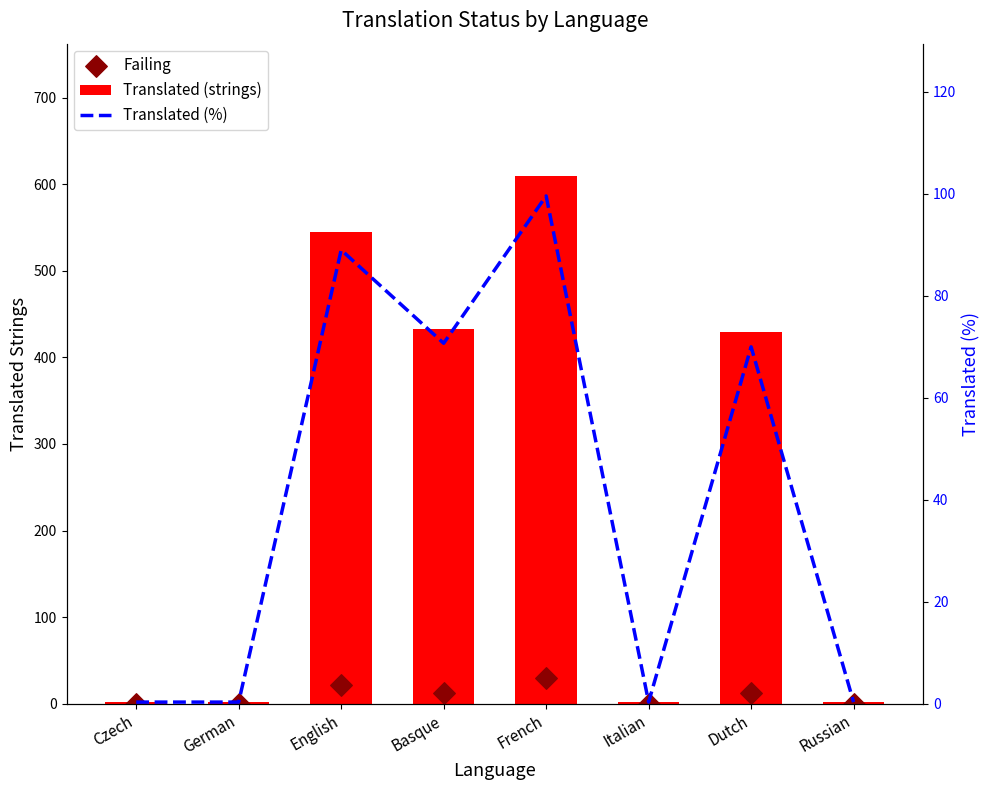

Which series reaches the minimum Y coordinate?

Failing